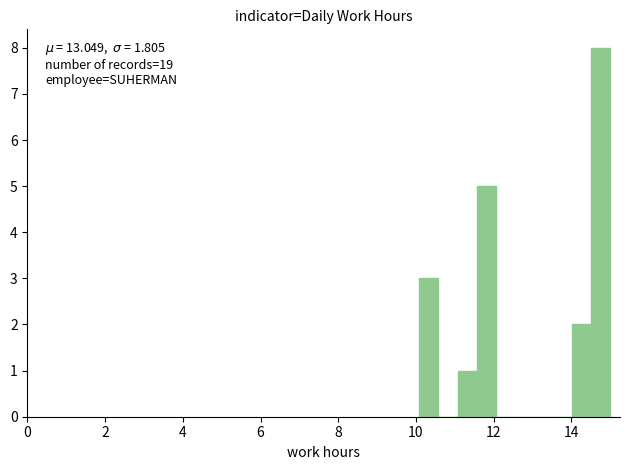

Read against the x-axis, roughly where is the centre of the tallest bar?

14.8